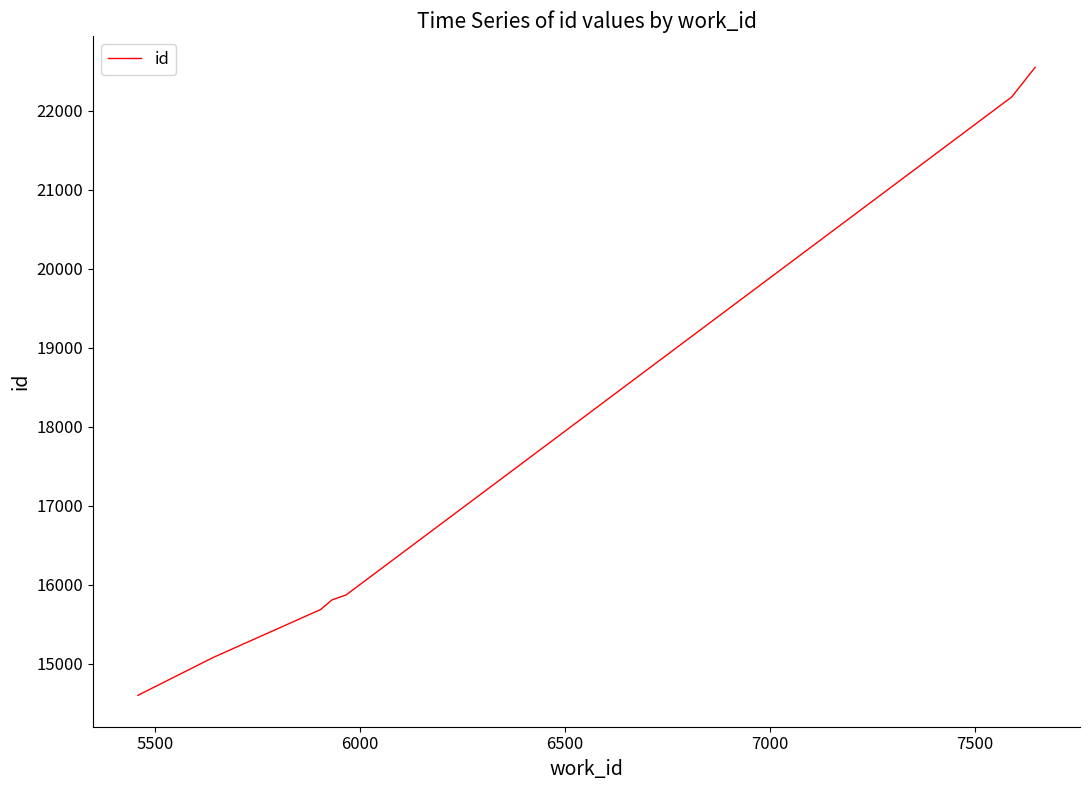

Reading left to right, transcribe all the data shown in this chart.

14601	15081	15688	15689	15690	15808	15873	22169	22180	22547